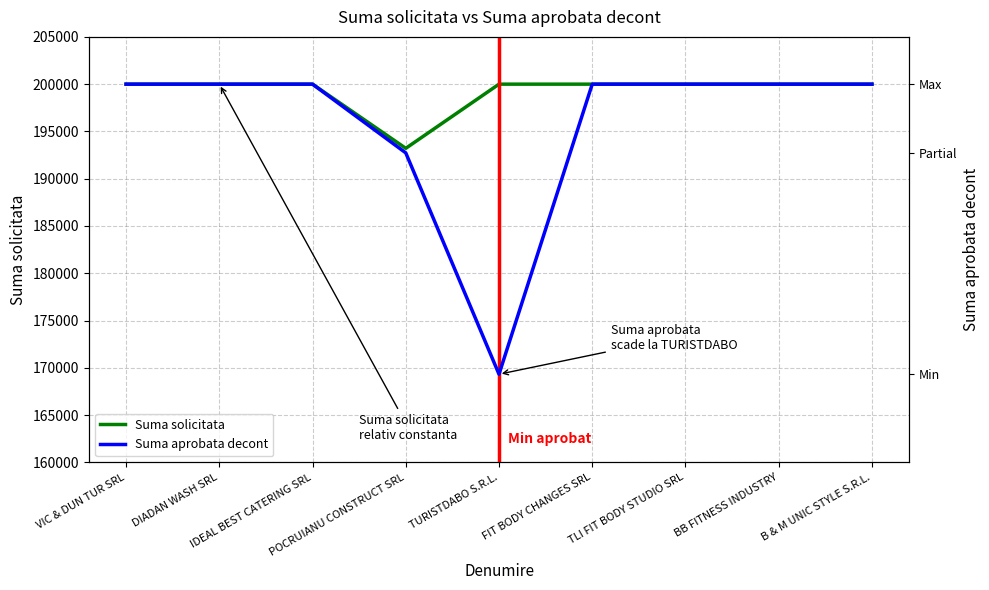

How many lines are shown in the chart?

2